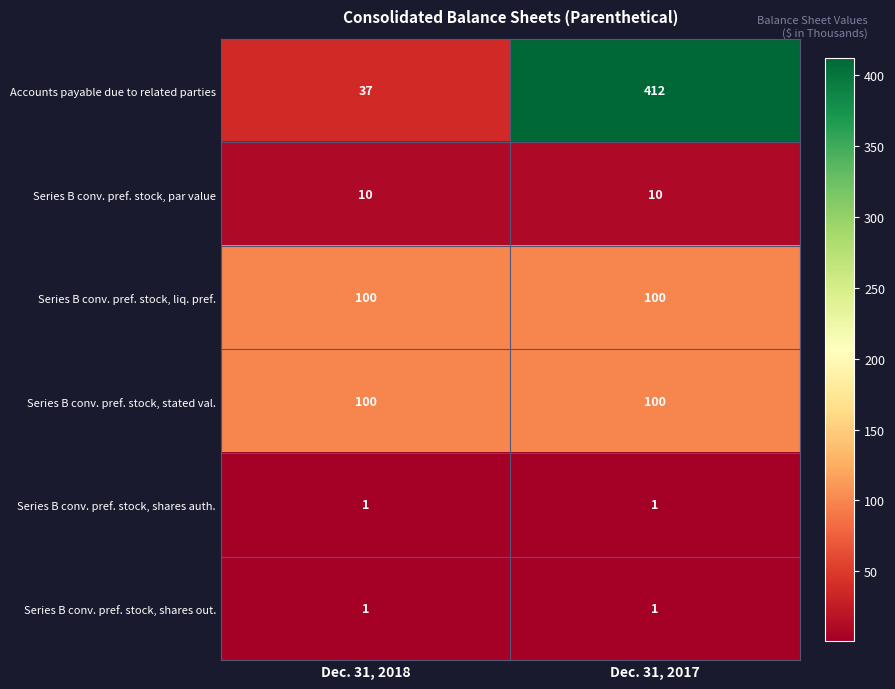

Which category has the highest value across all series?

Dec. 31, 2017